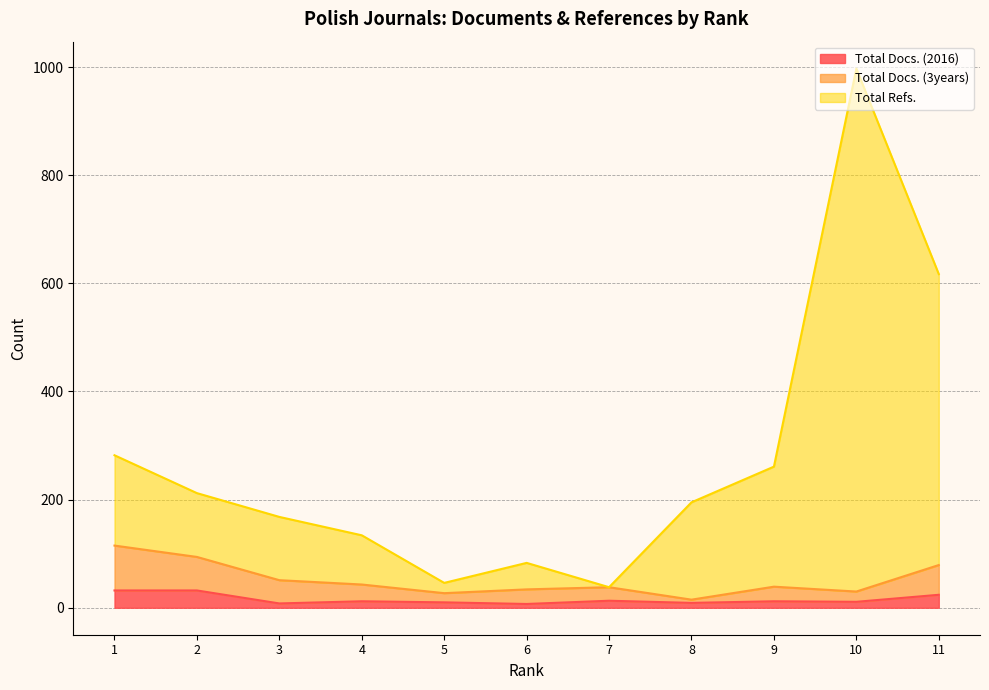

Reading left to right, transcribe all the data shown in this chart.

Total Docs. (2016): 32	32	8	12	10	7	13	9	12	11	24
Total Docs. (3years): 115	94	51	43	27	34	38	15	39	30	79
Total Refs.: 282	212	168	134	46	83	38	195	261	997	617